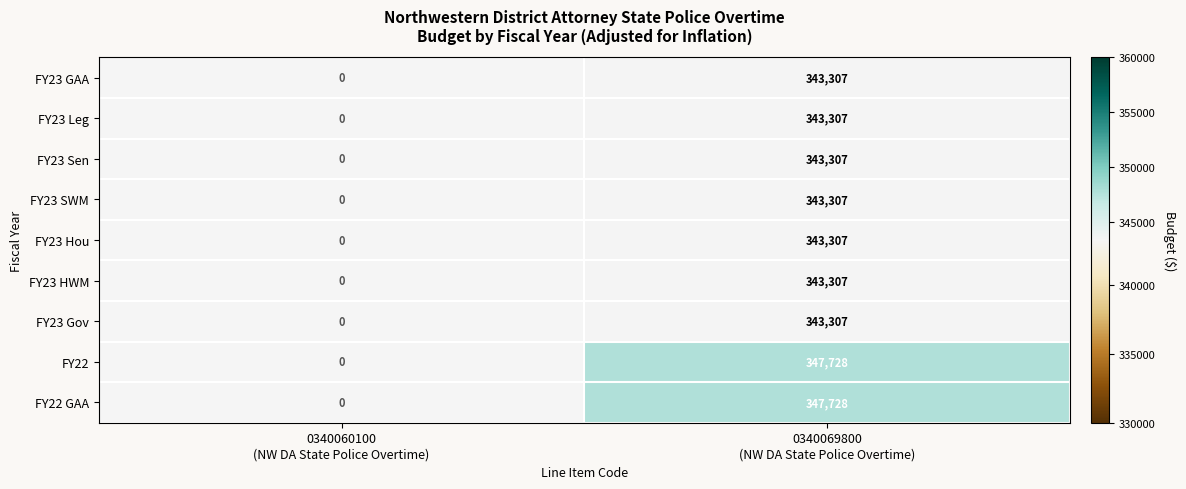

What is the smallest value displayed?

343307.0